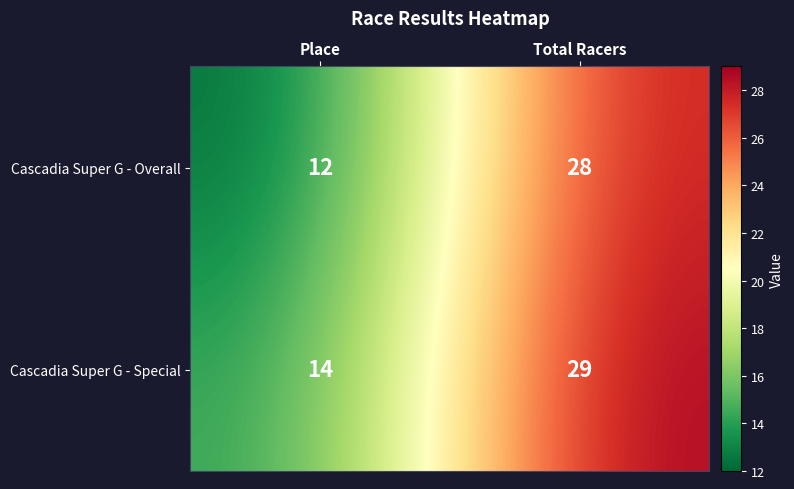

List the series in order of their overall mean, highest first.

Cascadia Super G - Special, Cascadia Super G - Overall